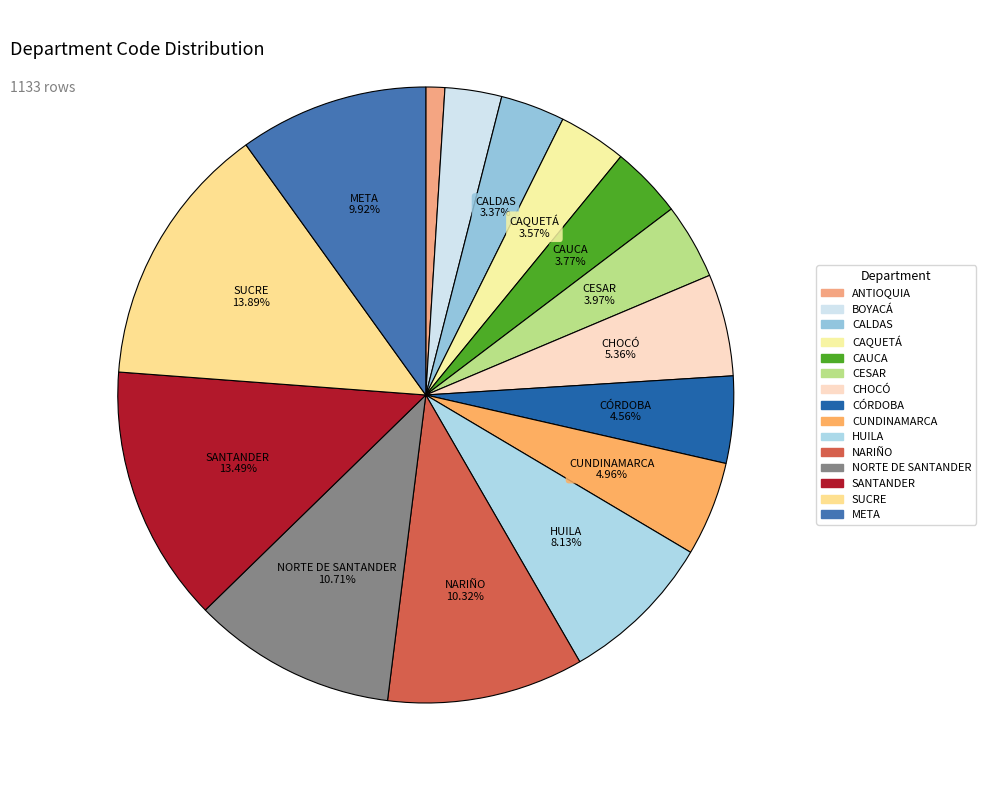

Does any single category account for the majority?

No